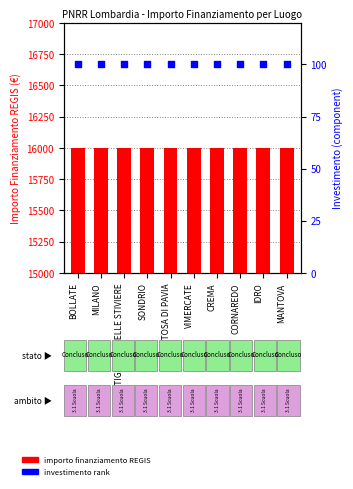

Which series has the widest spread of Y values?

importo finanziamento REGIS